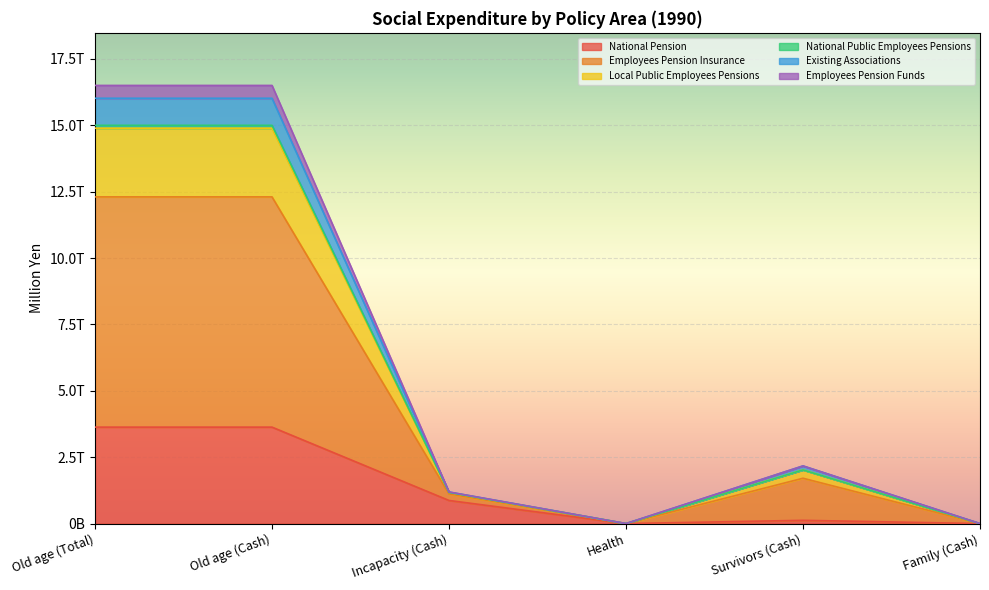

True or false: Existing Associations and National Pension cross at least once.

False